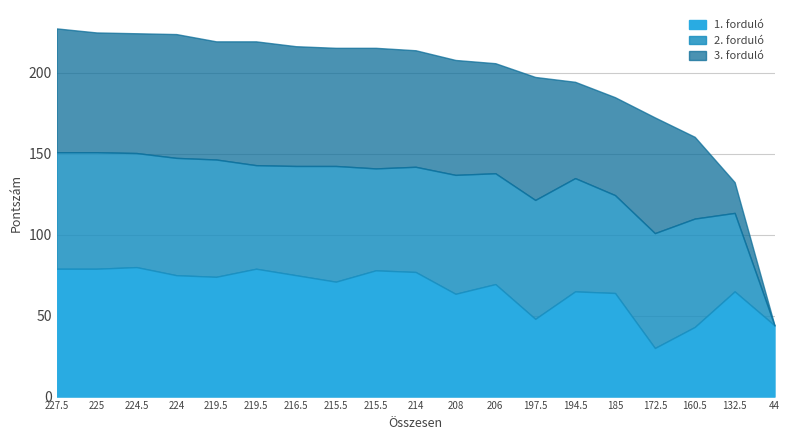

How many lines are shown in the chart?

3